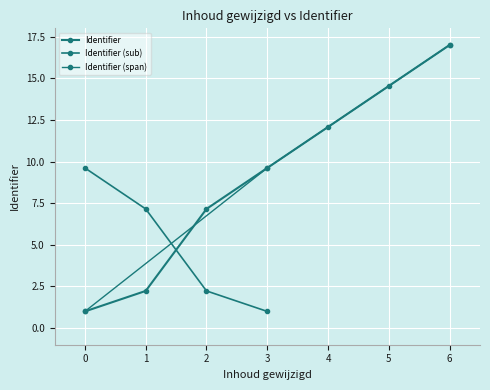

The chart shows a value of 1.6 at 0. True or false?

False